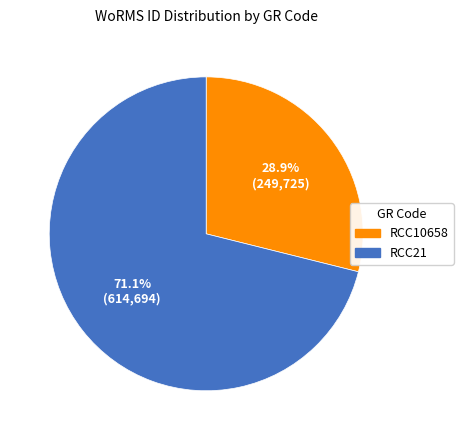

Count the number of slices in the pie.

2